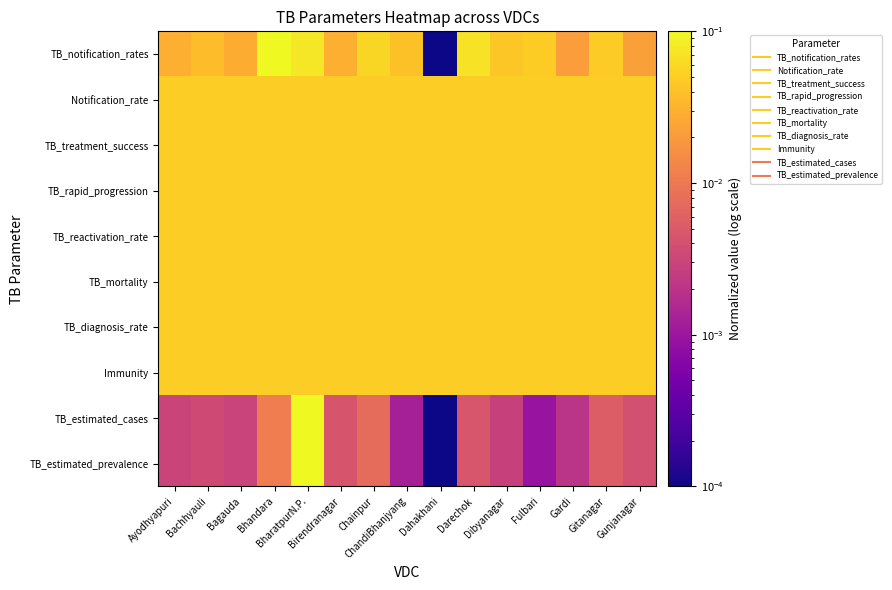

Reading right to left, extract all data points from this chart.

TB_notification_rates: Gunjanagar=0.0	Gitanagar=0.0	Gardi=0.0	Fulbari=0.0	Dibyanagar=0.0	Darechok=0.1	Dahakhani=0.0	ChandiBhanjyang=0.0	Chainpur=0.1	Birendranagar=0.0	BharatpurN.P.=0.1	Bhandara=0.1	Bagauda=0.0	Bachhyauli=0.0	Ayodhyapuri=0.0
Notification_rate: Gunjanagar=0.1	Gitanagar=0.1	Gardi=0.1	Fulbari=0.1	Dibyanagar=0.1	Darechok=0.1	Dahakhani=0.1	ChandiBhanjyang=0.1	Chainpur=0.1	Birendranagar=0.1	BharatpurN.P.=0.1	Bhandara=0.1	Bagauda=0.1	Bachhyauli=0.1	Ayodhyapuri=0.1
TB_treatment_success: Gunjanagar=0.1	Gitanagar=0.1	Gardi=0.1	Fulbari=0.1	Dibyanagar=0.1	Darechok=0.1	Dahakhani=0.1	ChandiBhanjyang=0.1	Chainpur=0.1	Birendranagar=0.1	BharatpurN.P.=0.1	Bhandara=0.1	Bagauda=0.1	Bachhyauli=0.1	Ayodhyapuri=0.1
TB_rapid_progression: Gunjanagar=0.1	Gitanagar=0.1	Gardi=0.1	Fulbari=0.1	Dibyanagar=0.1	Darechok=0.1	Dahakhani=0.1	ChandiBhanjyang=0.1	Chainpur=0.1	Birendranagar=0.1	BharatpurN.P.=0.1	Bhandara=0.1	Bagauda=0.1	Bachhyauli=0.1	Ayodhyapuri=0.1
TB_reactivation_rate: Gunjanagar=0.1	Gitanagar=0.1	Gardi=0.1	Fulbari=0.1	Dibyanagar=0.1	Darechok=0.1	Dahakhani=0.1	ChandiBhanjyang=0.1	Chainpur=0.1	Birendranagar=0.1	BharatpurN.P.=0.1	Bhandara=0.1	Bagauda=0.1	Bachhyauli=0.1	Ayodhyapuri=0.1
TB_mortality: Gunjanagar=0.1	Gitanagar=0.1	Gardi=0.1	Fulbari=0.1	Dibyanagar=0.1	Darechok=0.1	Dahakhani=0.1	ChandiBhanjyang=0.1	Chainpur=0.1	Birendranagar=0.1	BharatpurN.P.=0.1	Bhandara=0.1	Bagauda=0.1	Bachhyauli=0.1	Ayodhyapuri=0.1
TB_diagnosis_rate: Gunjanagar=0.1	Gitanagar=0.1	Gardi=0.1	Fulbari=0.1	Dibyanagar=0.1	Darechok=0.1	Dahakhani=0.1	ChandiBhanjyang=0.1	Chainpur=0.1	Birendranagar=0.1	BharatpurN.P.=0.1	Bhandara=0.1	Bagauda=0.1	Bachhyauli=0.1	Ayodhyapuri=0.1
Immunity: Gunjanagar=0.1	Gitanagar=0.1	Gardi=0.1	Fulbari=0.1	Dibyanagar=0.1	Darechok=0.1	Dahakhani=0.1	ChandiBhanjyang=0.1	Chainpur=0.1	Birendranagar=0.1	BharatpurN.P.=0.1	Bhandara=0.1	Bagauda=0.1	Bachhyauli=0.1	Ayodhyapuri=0.1
TB_estimated_cases: Gunjanagar=0.0	Gitanagar=0.0	Gardi=0.0	Fulbari=0.0	Dibyanagar=0.0	Darechok=0.0	Dahakhani=0.0	ChandiBhanjyang=0.0	Chainpur=0.0	Birendranagar=0.0	BharatpurN.P.=0.1	Bhandara=0.0	Bagauda=0.0	Bachhyauli=0.0	Ayodhyapuri=0.0
TB_estimated_prevalence: Gunjanagar=0.0	Gitanagar=0.0	Gardi=0.0	Fulbari=0.0	Dibyanagar=0.0	Darechok=0.0	Dahakhani=0.0	ChandiBhanjyang=0.0	Chainpur=0.0	Birendranagar=0.0	BharatpurN.P.=0.1	Bhandara=0.0	Bagauda=0.0	Bachhyauli=0.0	Ayodhyapuri=0.0